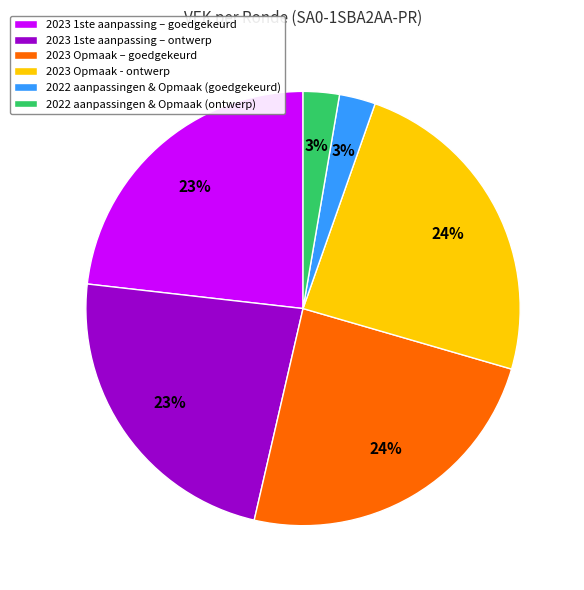

To the nearest percent, what is the difference between the largest and smallest slice percentages?

21%